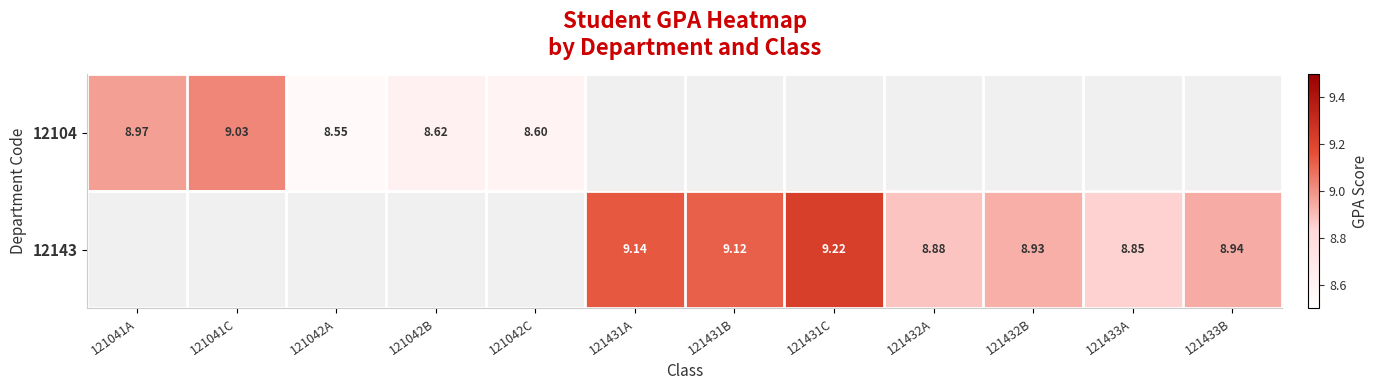

Is the value of 12143 at 121433B greater than the value of 12104 at 121041A?

No